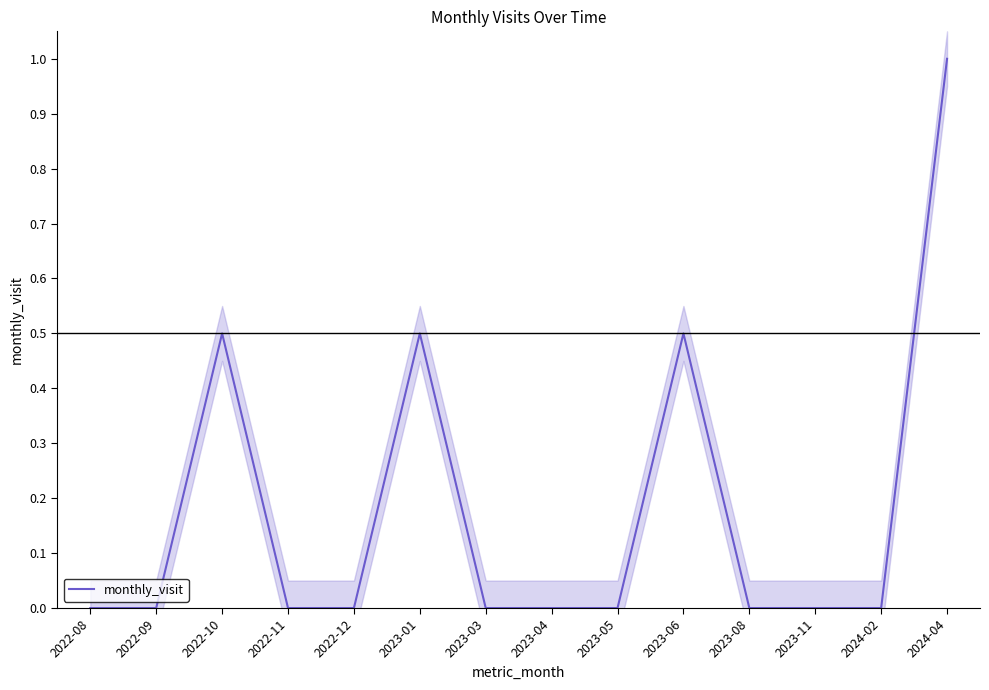

Reading left to right, transcribe all the data shown in this chart.

2022-08=0.0	2022-09=0.0	2022-10=0.5	2022-11=0.0	2022-12=0.0	2023-01=0.5	2023-03=0.0	2023-04=0.0	2023-05=0.0	2023-06=0.5	2023-08=0.0	2023-11=0.0	2024-02=0.0	2024-04=1.0